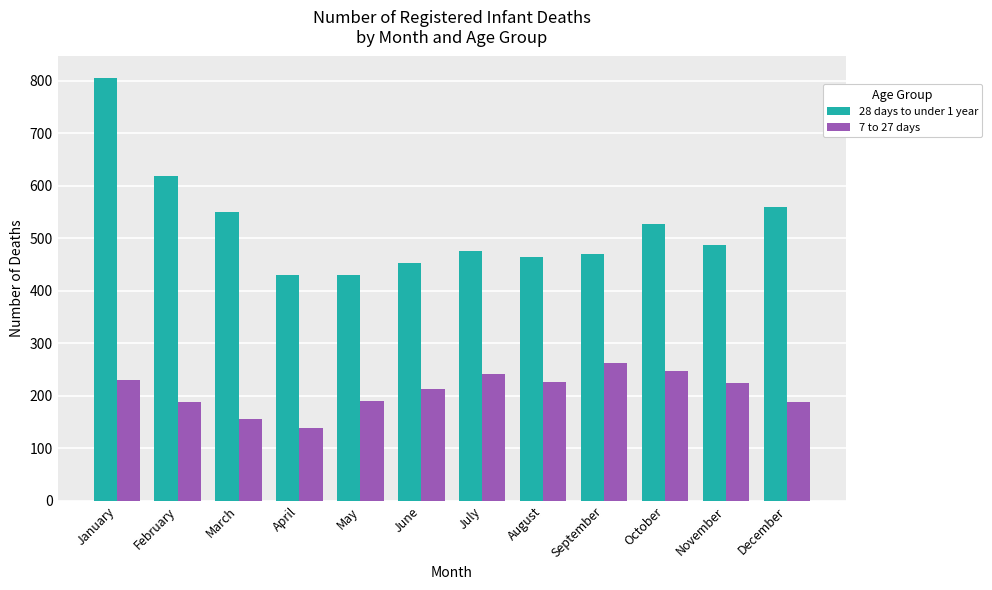

Which series has the largest total across all categories?

28 days to under 1 year